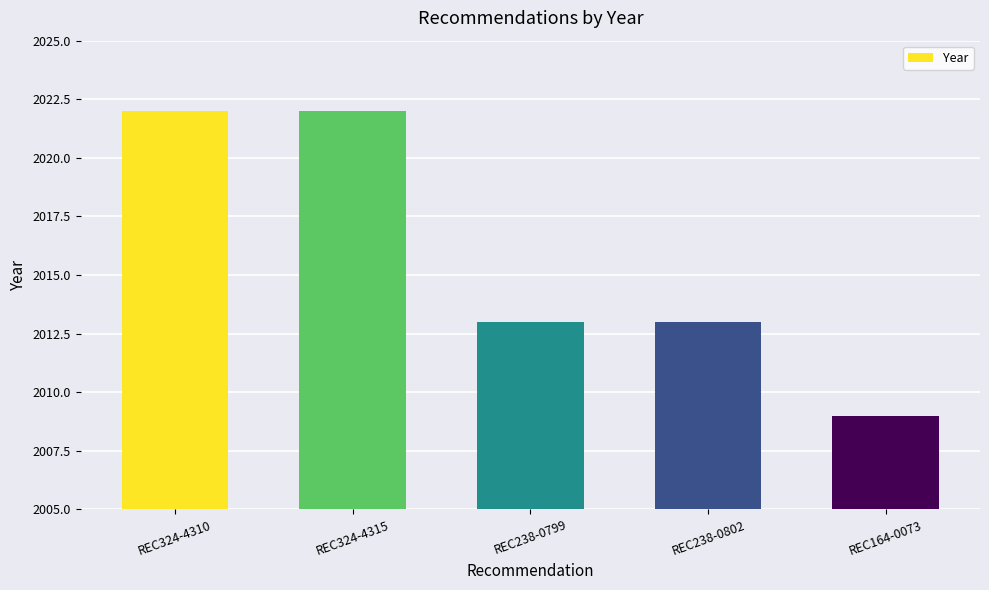

Which category has the lowest value across all series?

REC164-0073